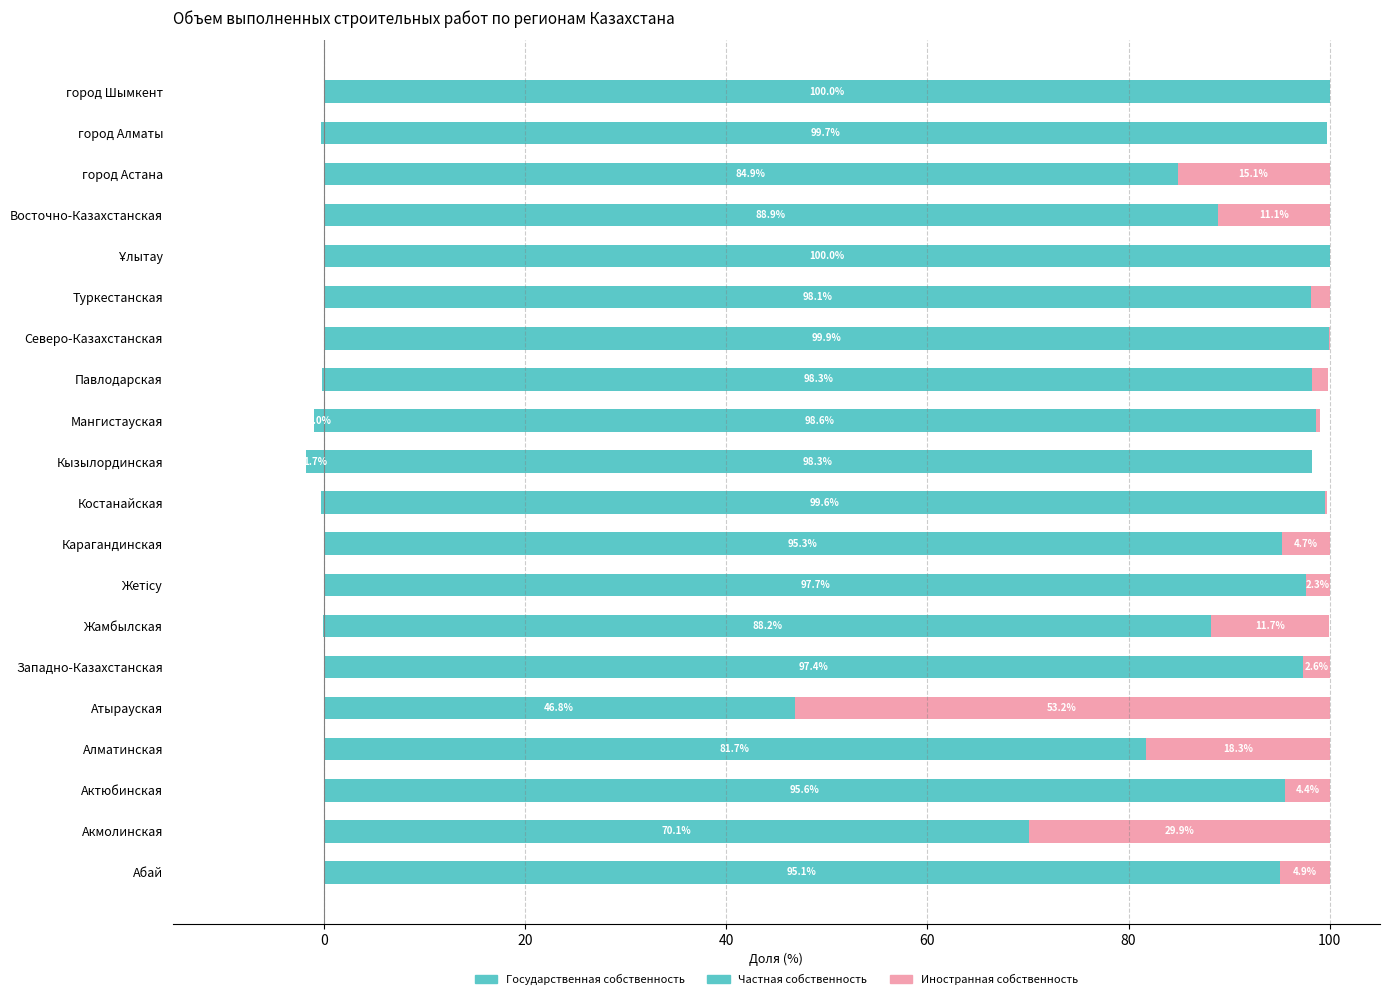

True or false: Государственная собственность has a value of -0.7 at Ұлытау.

False